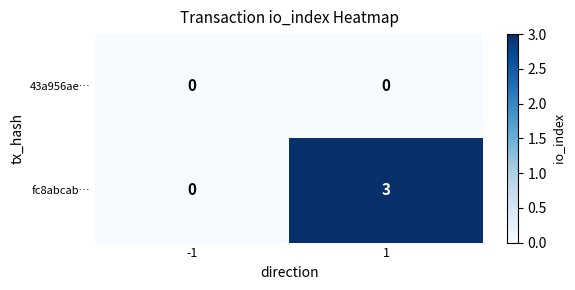

At how many categories does at least one series exceed 1?

1